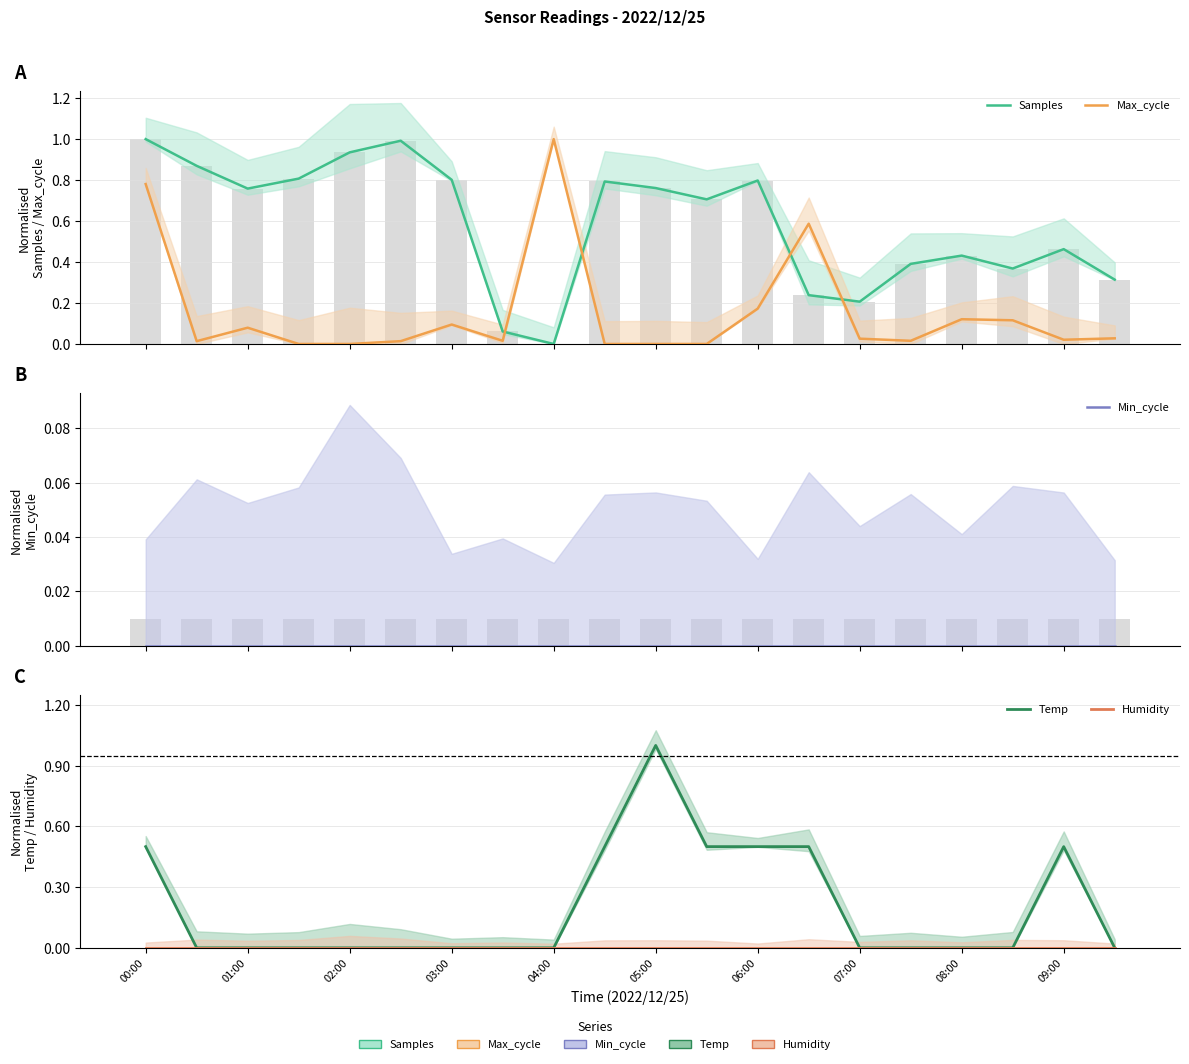

How many values in Samples are above zero?

19